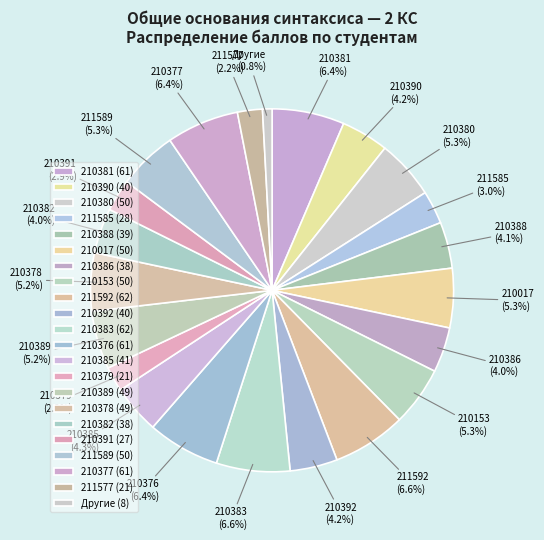

How much of the chart is everything except 210017?

94.7%